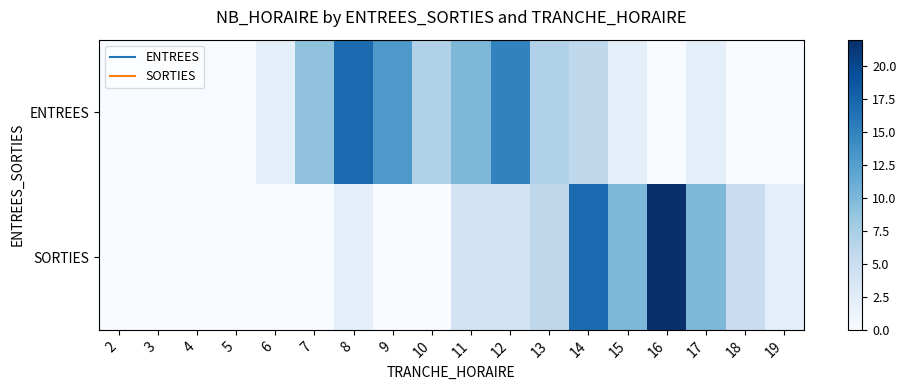

Between 4 and 8, which is larger?

8